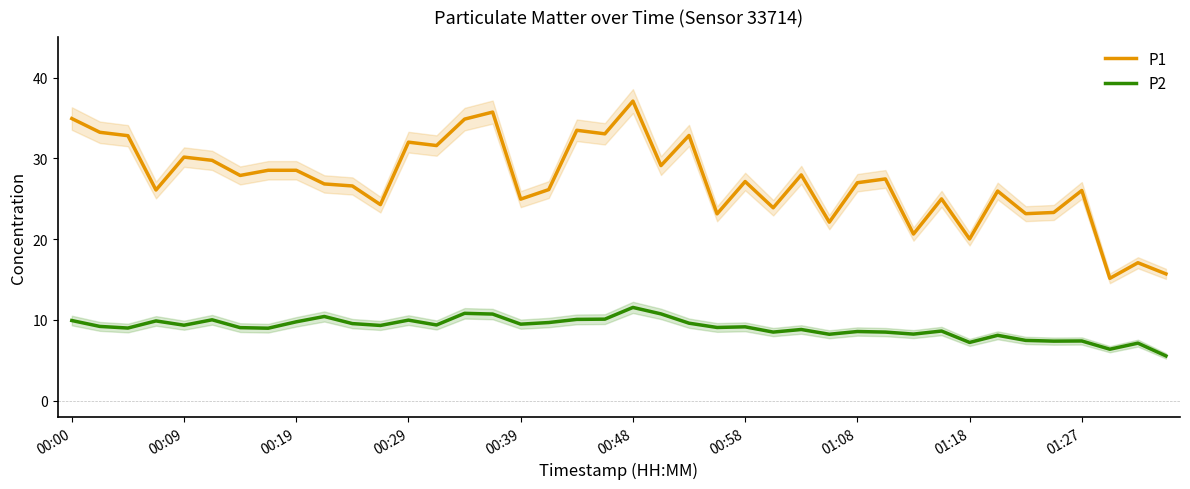

Rank the series by their average value, from lowest to highest.

P2, P1